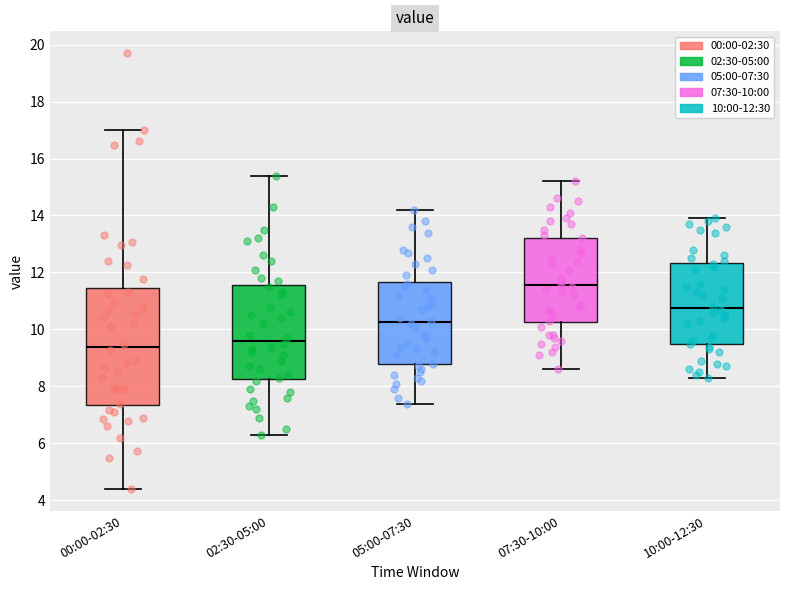

Which box's median line is the lowest?

00:00-02:30